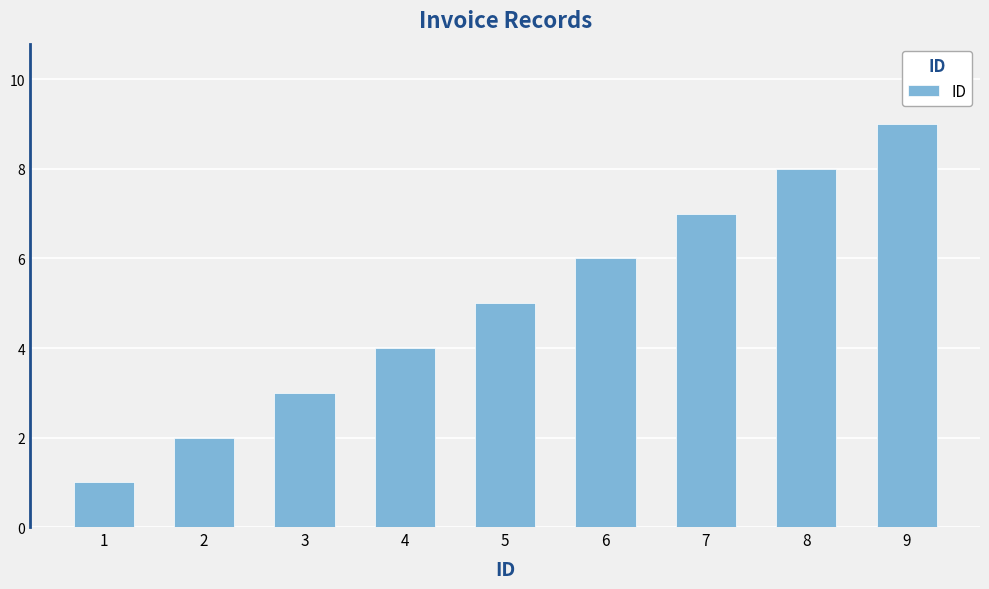

What is the value of the 8th bar from the left?

8